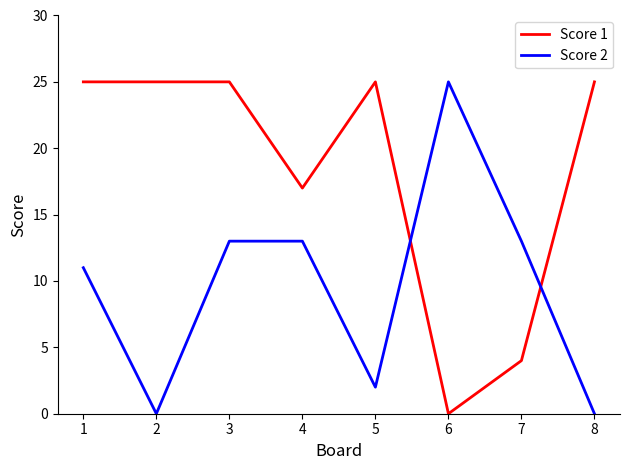

At which category is the sum across all series the highest?

3